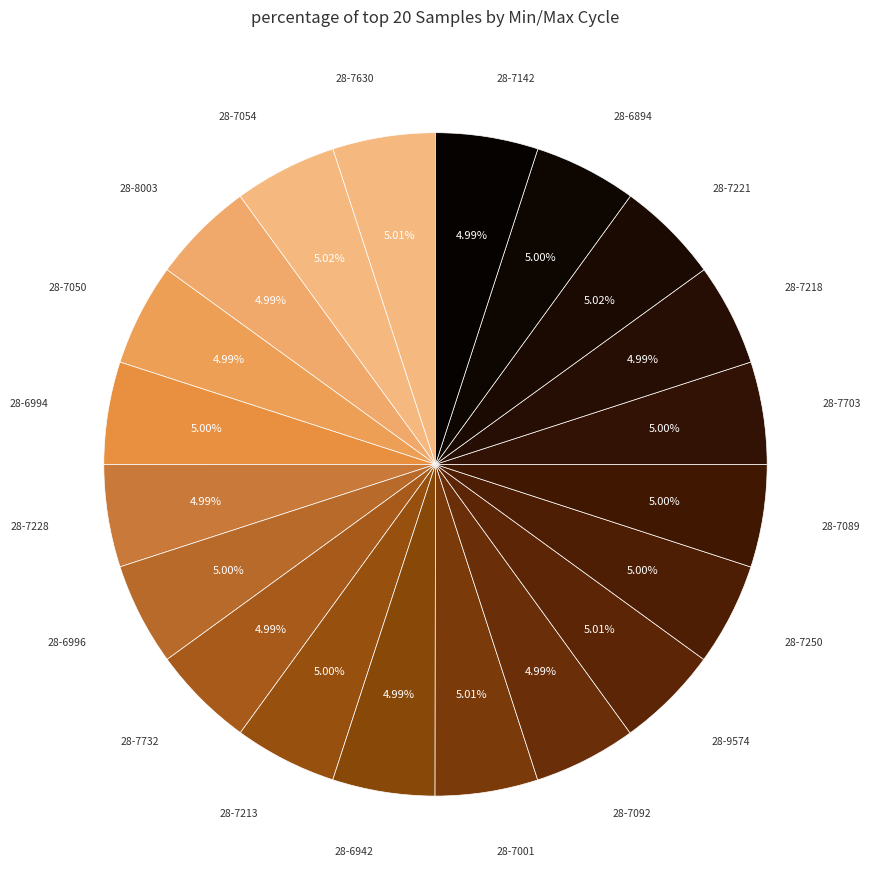

Do 28-7250 and 28-7050 together represent more than half of the pie?

No